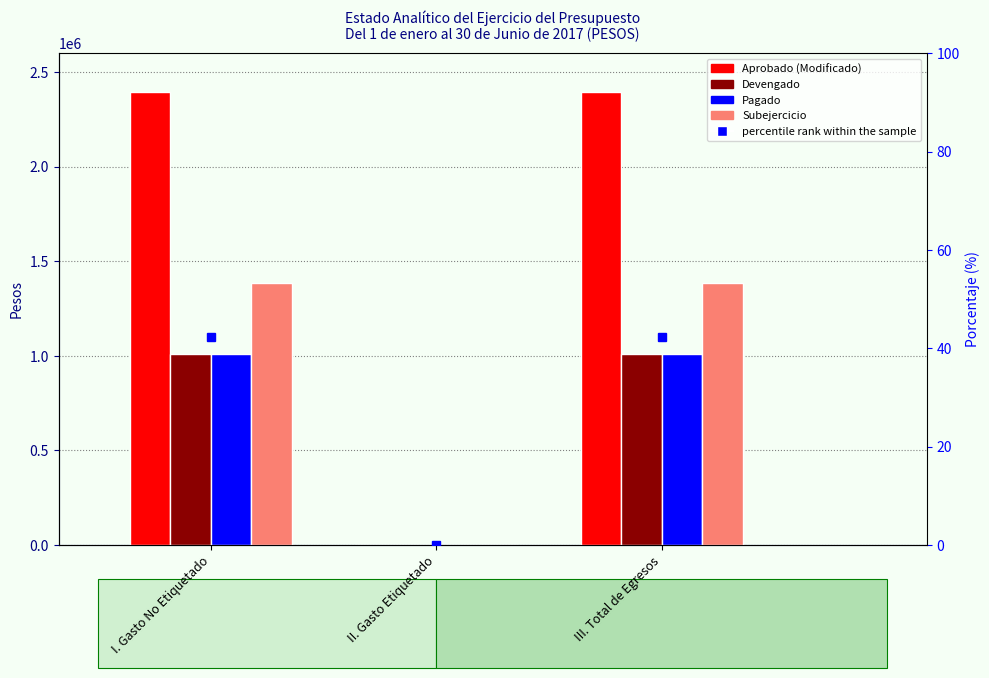

What is the difference between the second highest and minimum values in the Aprobado series?

2395000